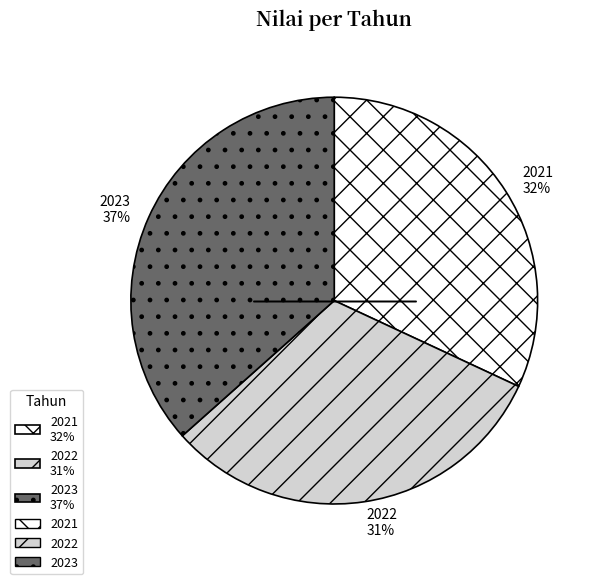

To the nearest percent, what percentage of the pie is 2021?

32%